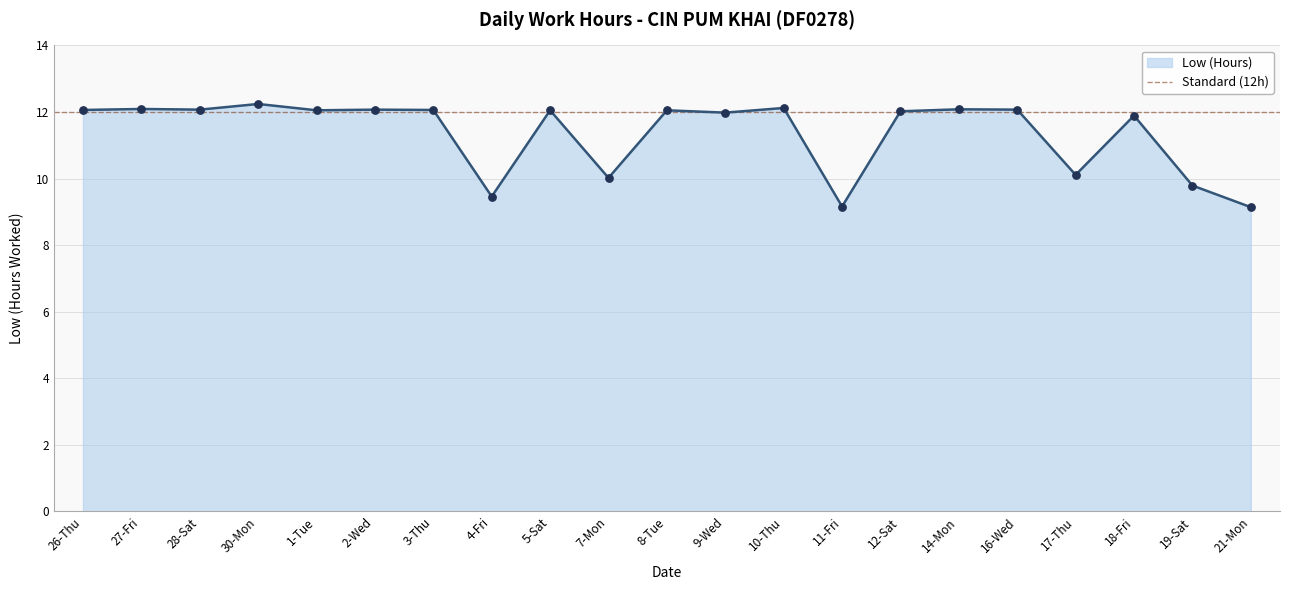

What is the ratio of the value at 8-Tue to the value at 11-Fri?

1.3